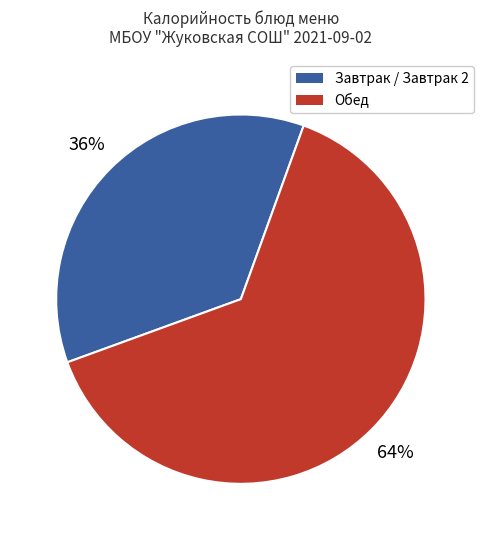

Is there any slice that represents more than half of the pie?

Yes